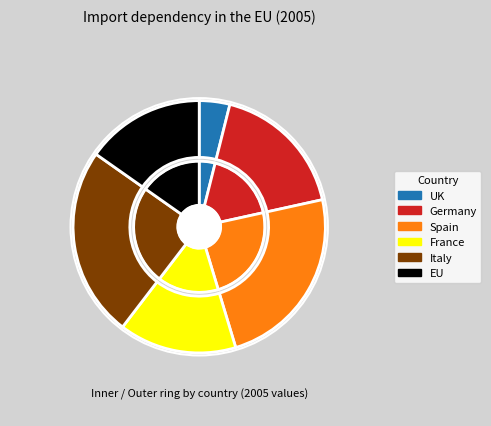

The UK slice represents 4% of the pie. True or false?

True